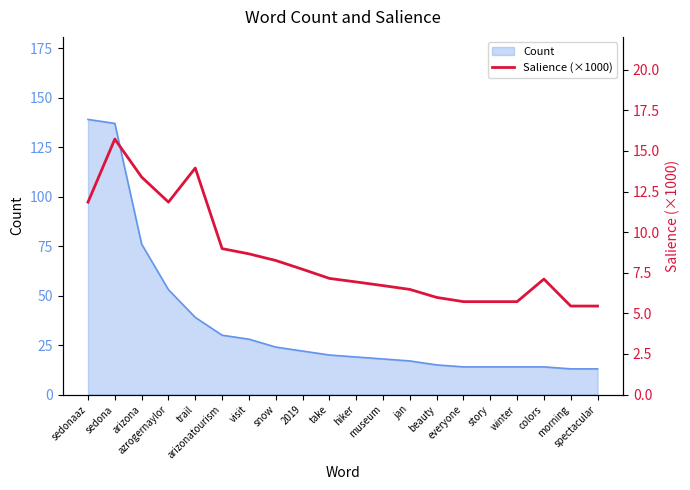

What is the ratio of the value at arizona to the value at morning?

2.5